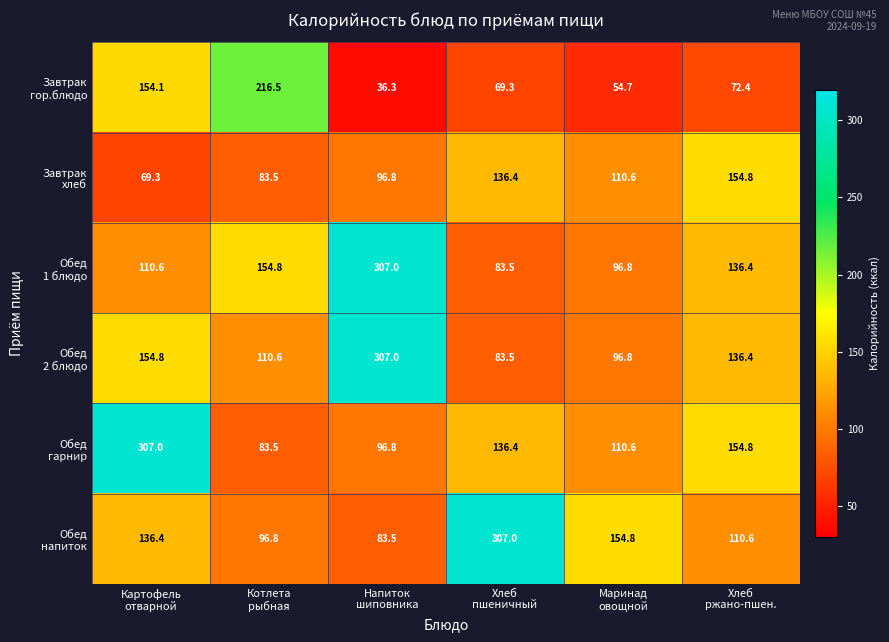

At how many categories does at least one series exceed 282?

3